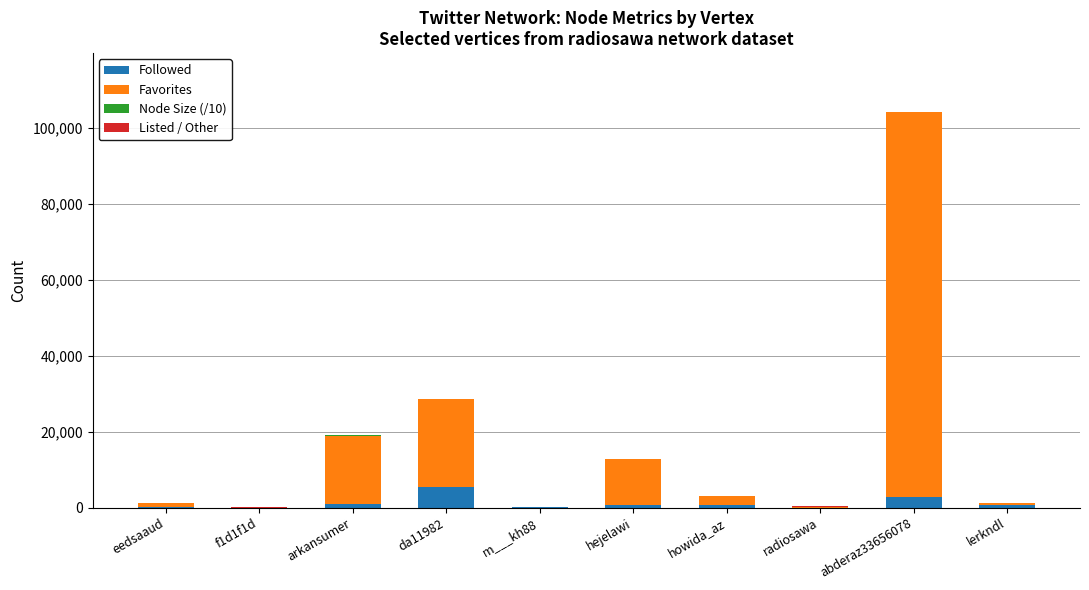

Does the chart contain stacked bars?

Yes